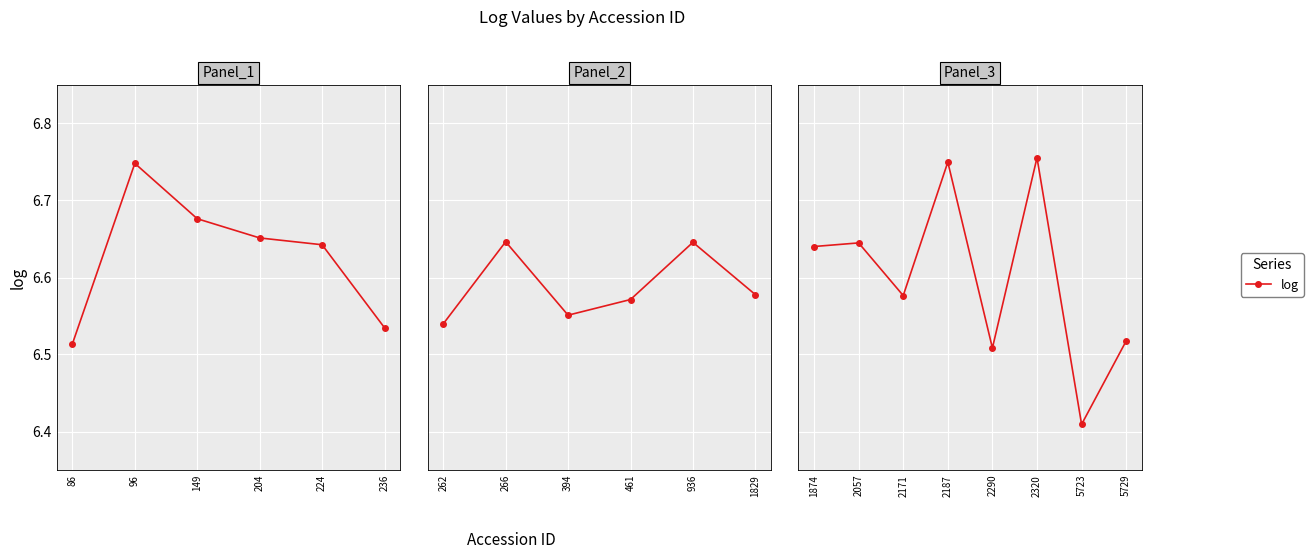

The value at 2290 is 9.0. True or false?

False